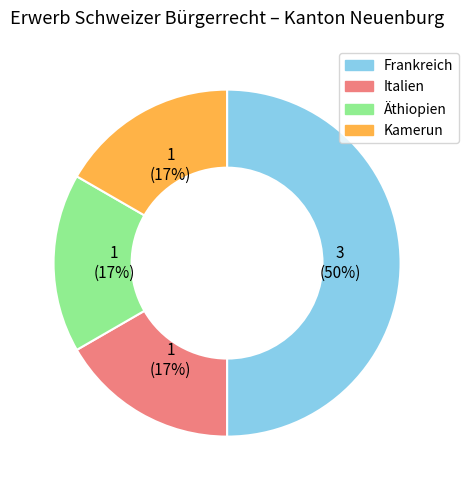

To the nearest percent, what percentage of the pie is Kamerun?

17%